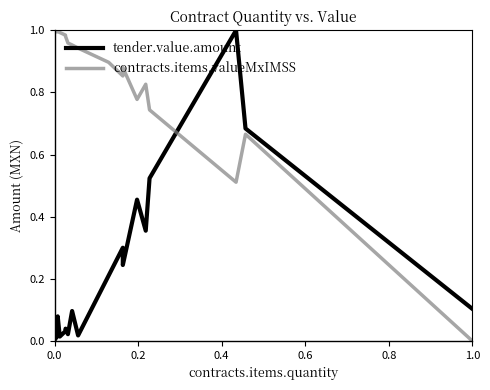

Is the value of tender.value.amount at 8 greater than the value of contracts.items.valueMxIMSS at 11?

No